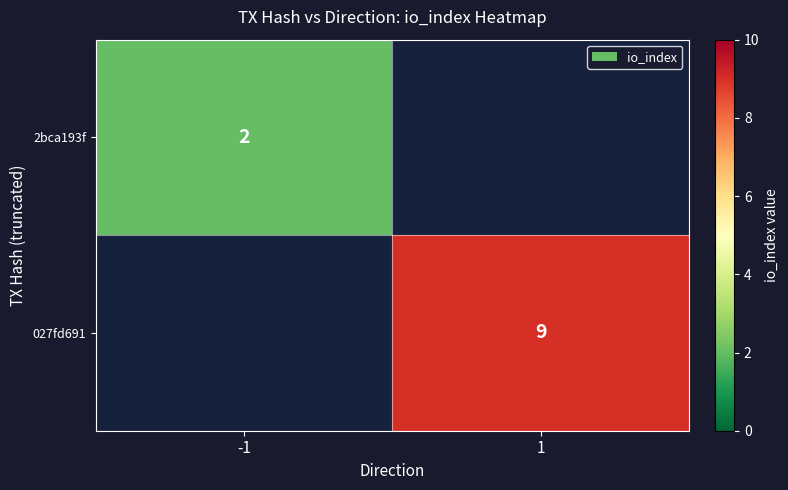

At how many categories does at least one series exceed 3?

1